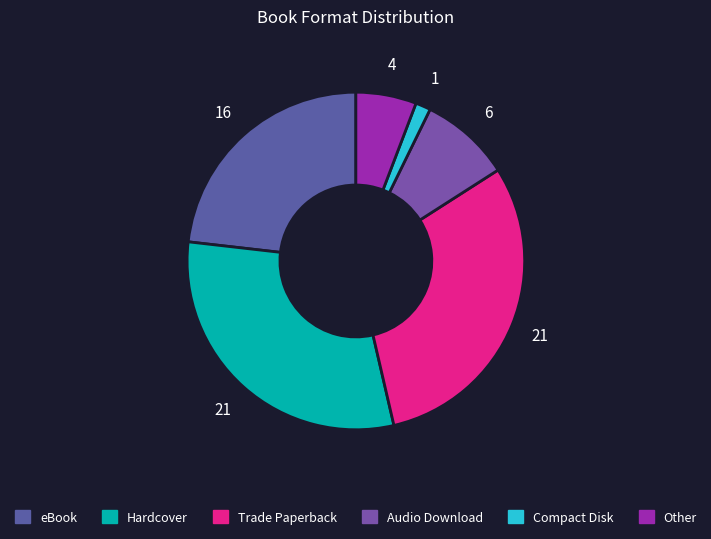

What is the change in value from Compact Disk to Other?

+3